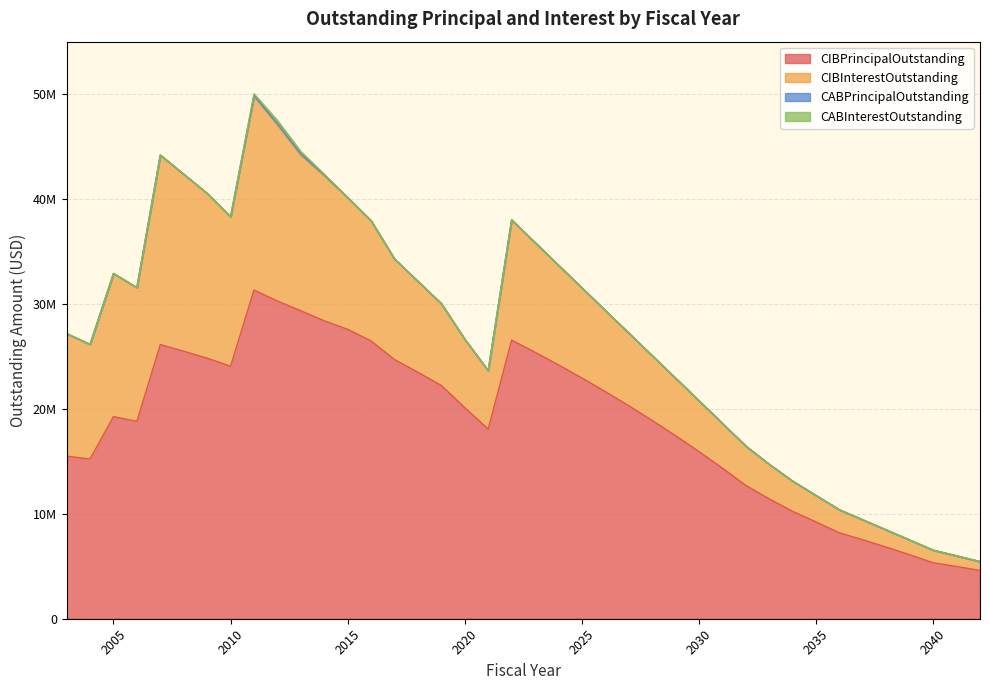

How many data points in CABPrincipalOutstanding are above 0?

4